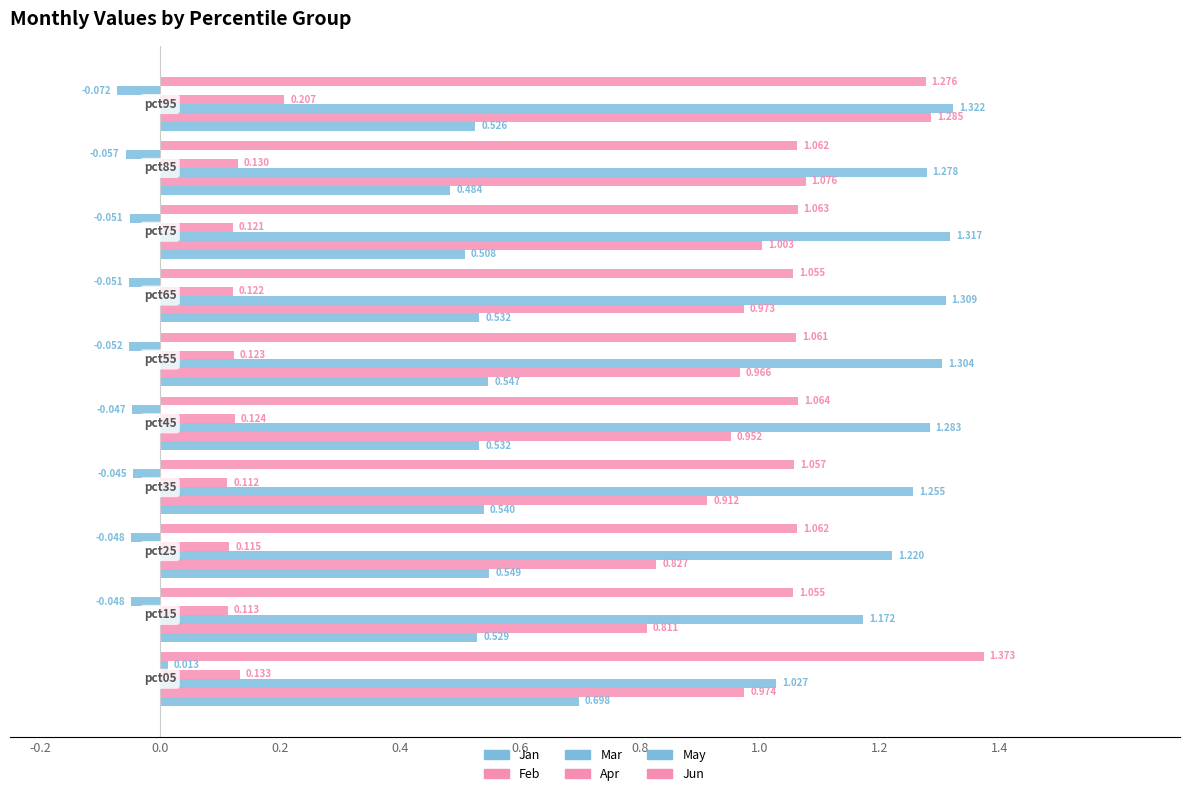

Reading right to left, what are all the values shown in this chart?

Jan: 0.5	0.5	0.5	0.5	0.5	0.5	0.5	0.5	0.5	0.7
Feb: 1.3	1.1	1.0	1.0	1.0	1.0	0.9	0.8	0.8	1.0
Mar: 1.3	1.3	1.3	1.3	1.3	1.3	1.3	1.2	1.2	1.0
Apr: 0.2	0.1	0.1	0.1	0.1	0.1	0.1	0.1	0.1	0.1
May: -0.1	-0.1	-0.1	-0.1	-0.1	-0.0	-0.0	-0.0	-0.0	0.0
Jun: 1.3	1.1	1.1	1.1	1.1	1.1	1.1	1.1	1.1	1.4